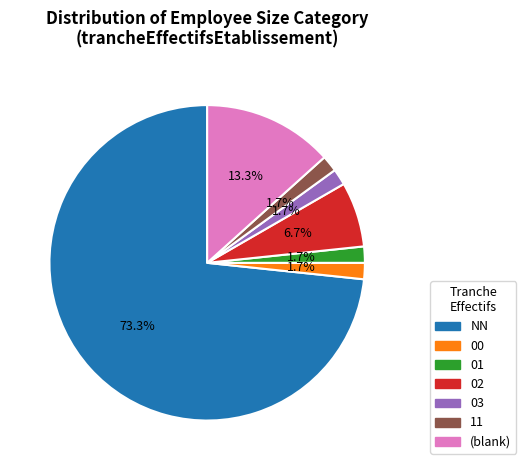

How many segments does this pie chart have?

7